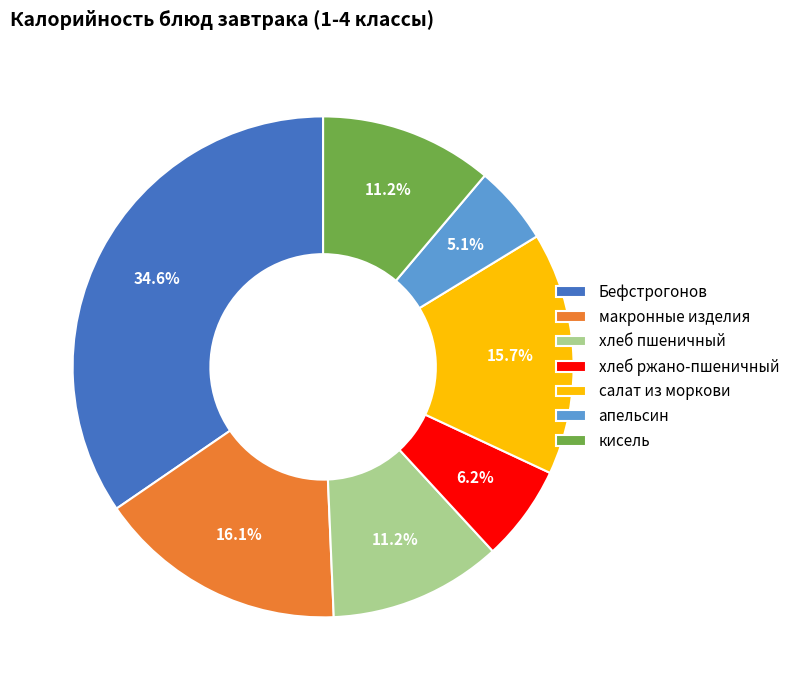

What is the largest slice in the pie chart?

Бефстрогонов